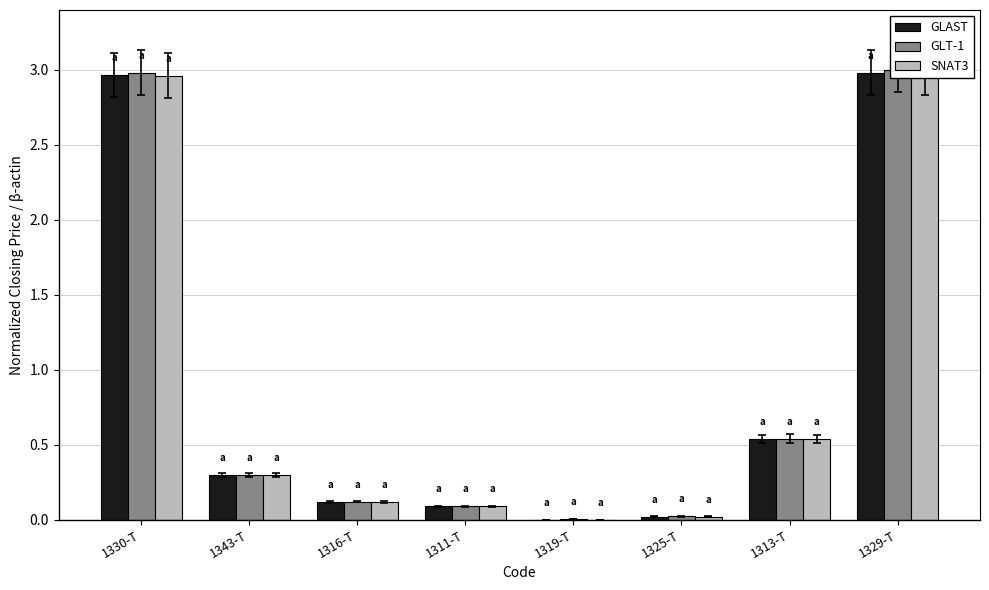

How many data points does each series have?

8